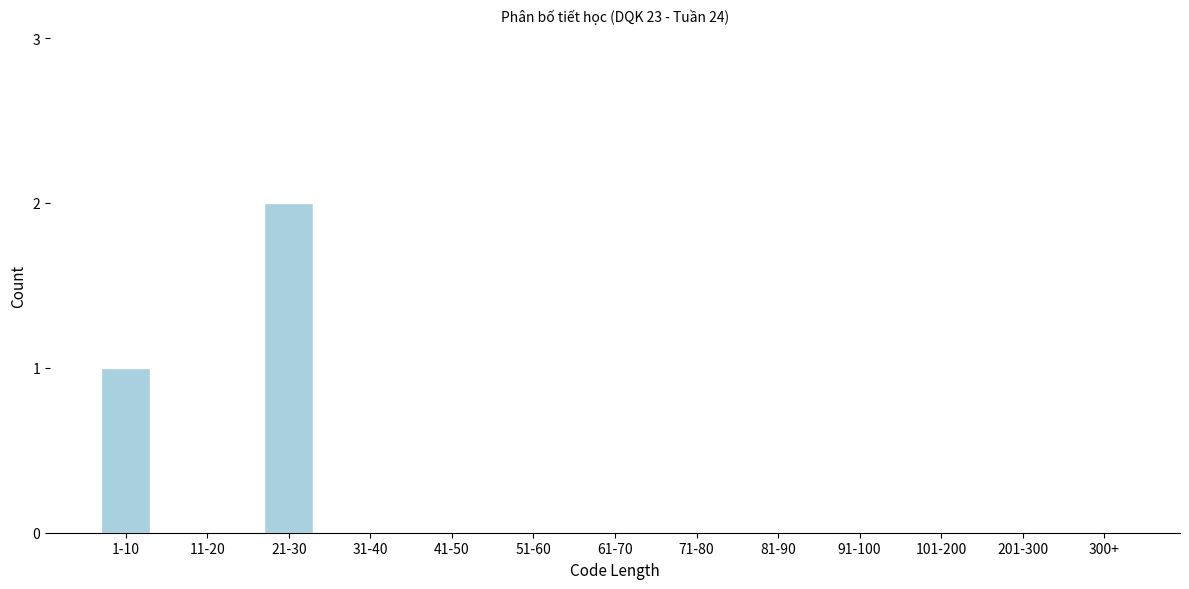

Reading left to right, transcribe all the data shown in this chart.

1-10=1	11-20=0	21-30=2	31-40=0	41-50=0	51-60=0	61-70=0	71-80=0	81-90=0	91-100=0	101-200=0	201-300=0	300+=0